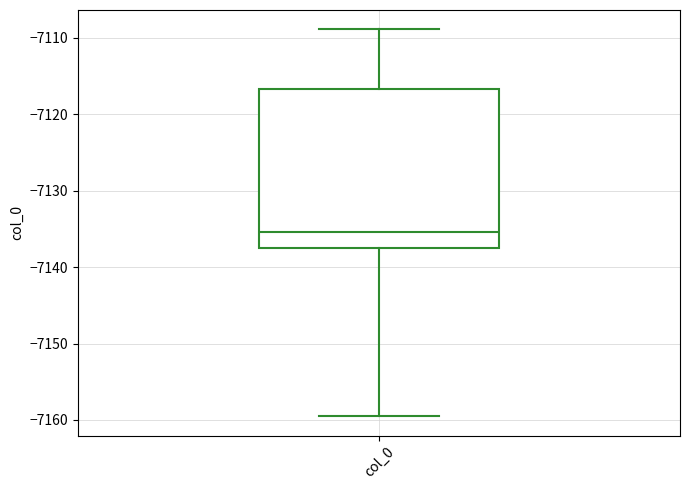

Where does the lower whisker of the box for col_0 end on the y-axis? The values are not printed on the chart, so give them approximately, as read against the axis.

-7160